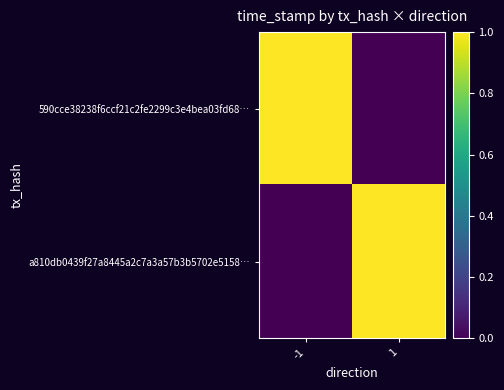

Reading right to left, extract all data points from this chart.

590cce38238f6ccf21c2fe2299c3e4bea03fd68…: 1=0.0	-1=1.0
a810db0439f27a8445a2c7a3a57b3b5702e5158…: 1=1.0	-1=0.0